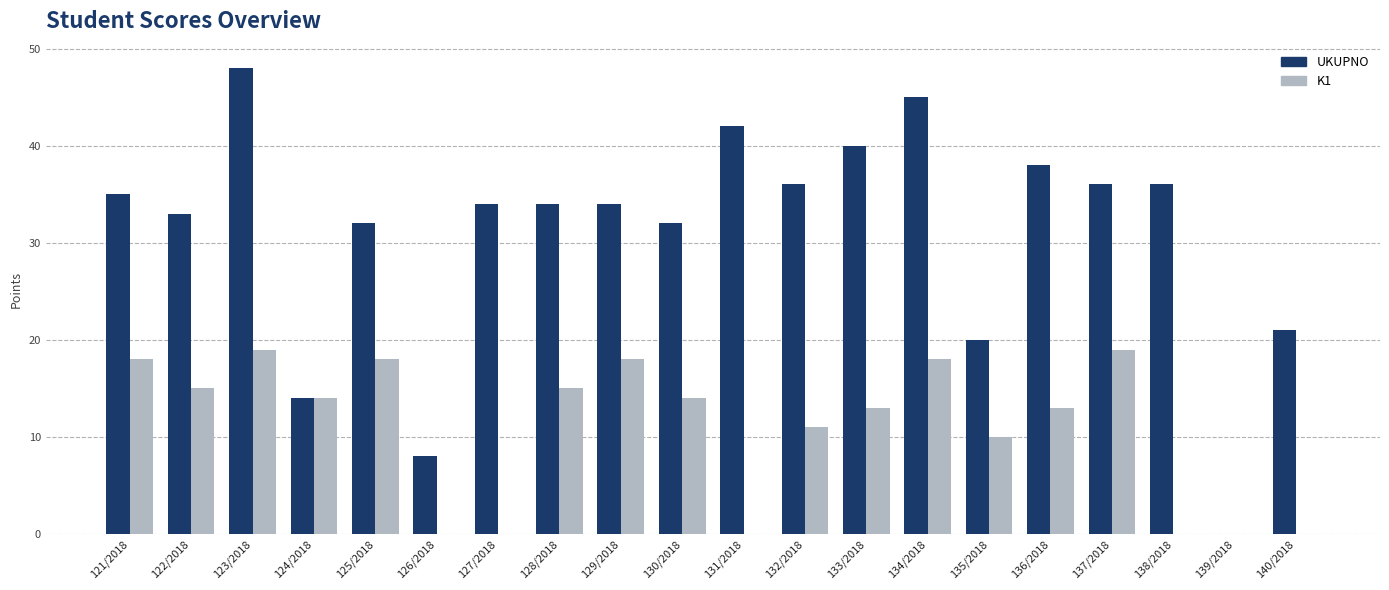

Which series changed the most between 126/2018 and 130/2018?

UKUPNO